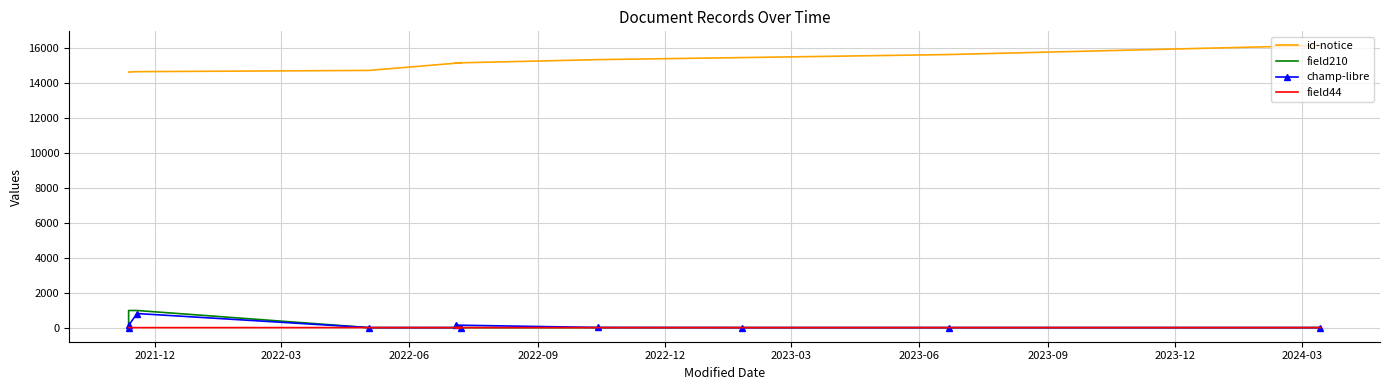

What is the difference between the maximum and minimum values in the champ-libre series?

805